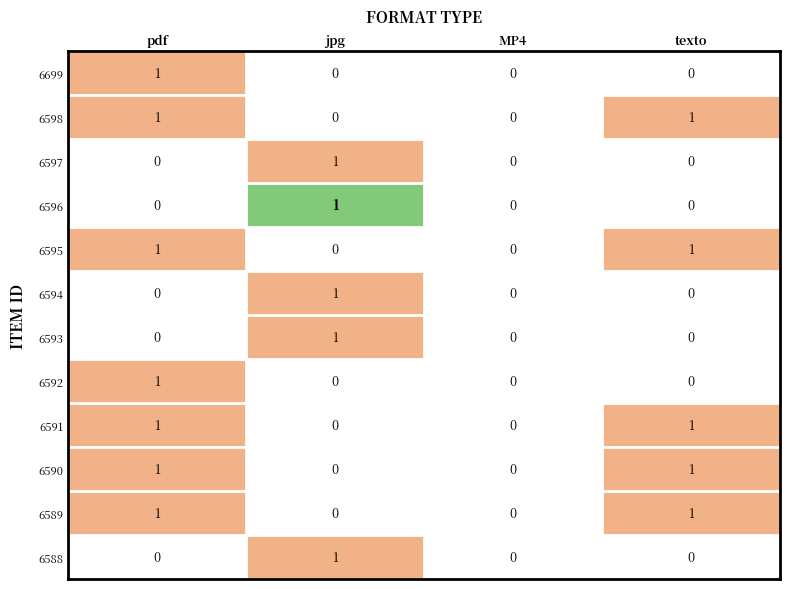

Is it true that 6595 equals 1 at texto?

True